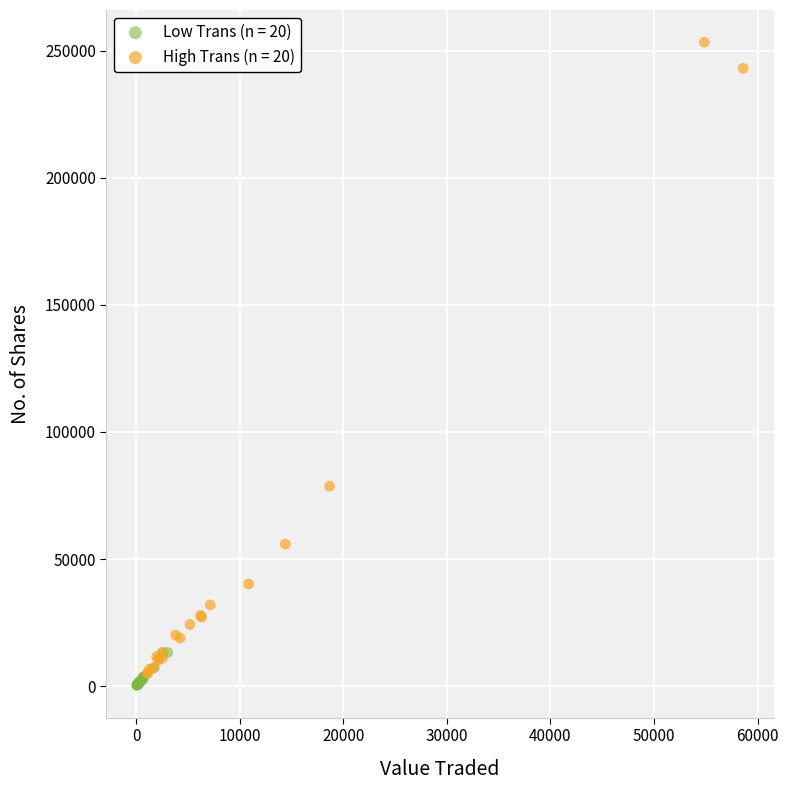

Which series reaches the maximum Y coordinate?

High Trans (n = 20)